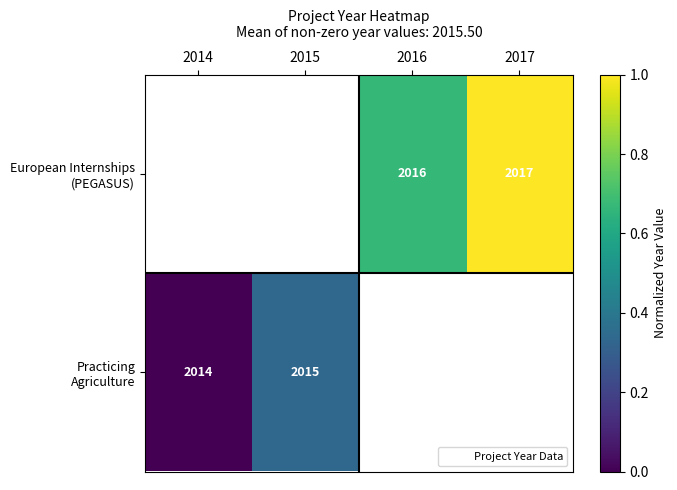

At which label does Practicing Agriculture reach its minimum?

2014